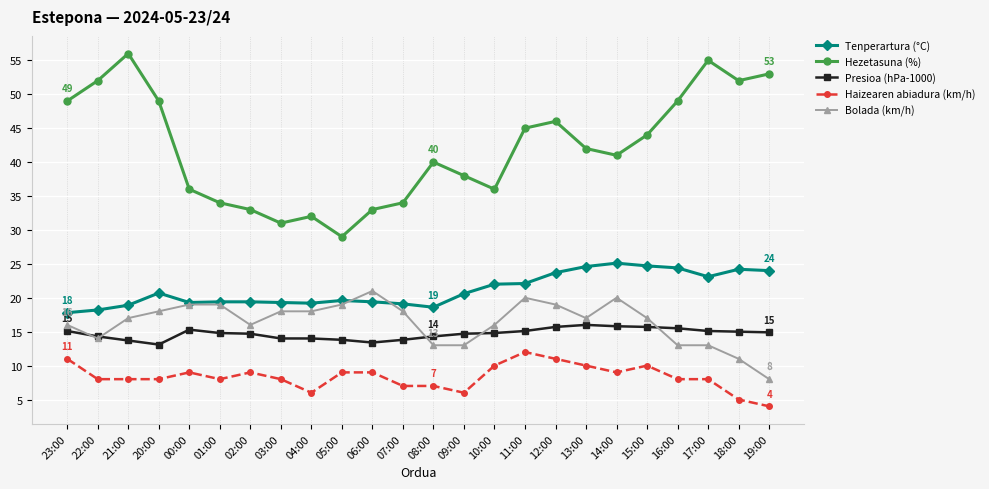

What are all the series names shown in the legend?

Tenperartura (°C), Hezetasuna (%), Presioa (hPa-1000), Haizearen abiadura (km/h), Bolada (km/h)